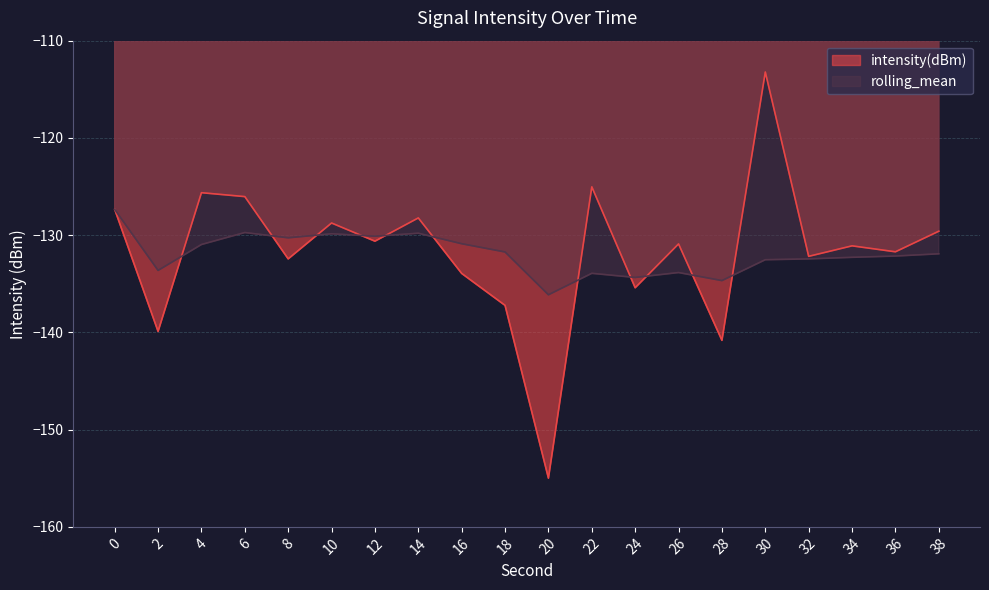

Reading left to right, transcribe all the data shown in this chart.

intensity(dBm): -127.4	-139.9	-125.6	-126.0	-132.4	-128.8	-130.6	-128.2	-133.9	-137.2	-155.0	-125.0	-135.4	-130.9	-140.8	-113.2	-132.2	-131.1	-131.7	-129.6
rolling_mean: -127.4	-133.6	-131.0	-129.7	-130.3	-129.9	-130.1	-129.8	-130.9	-131.7	-136.1	-133.9	-134.4	-133.8	-134.7	-132.5	-132.4	-132.3	-132.1	-131.9